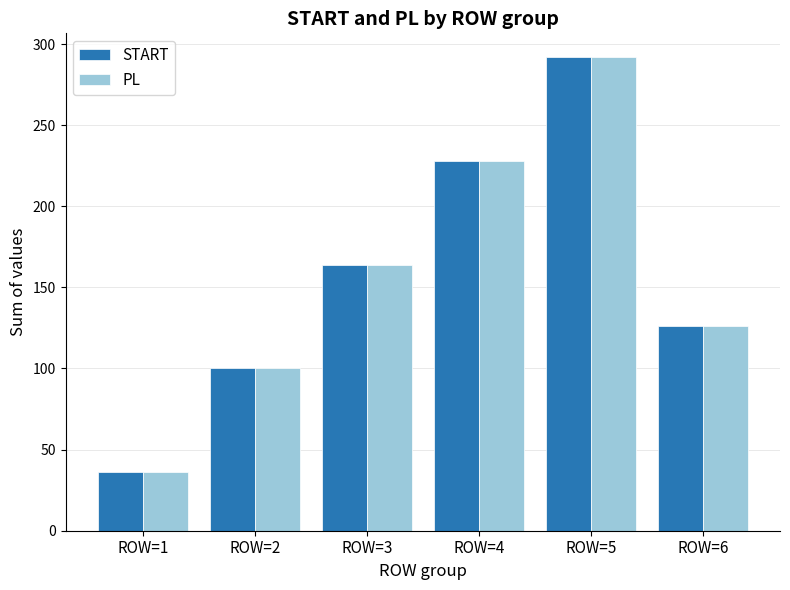

At how many categories does at least one series exceed 189?

2